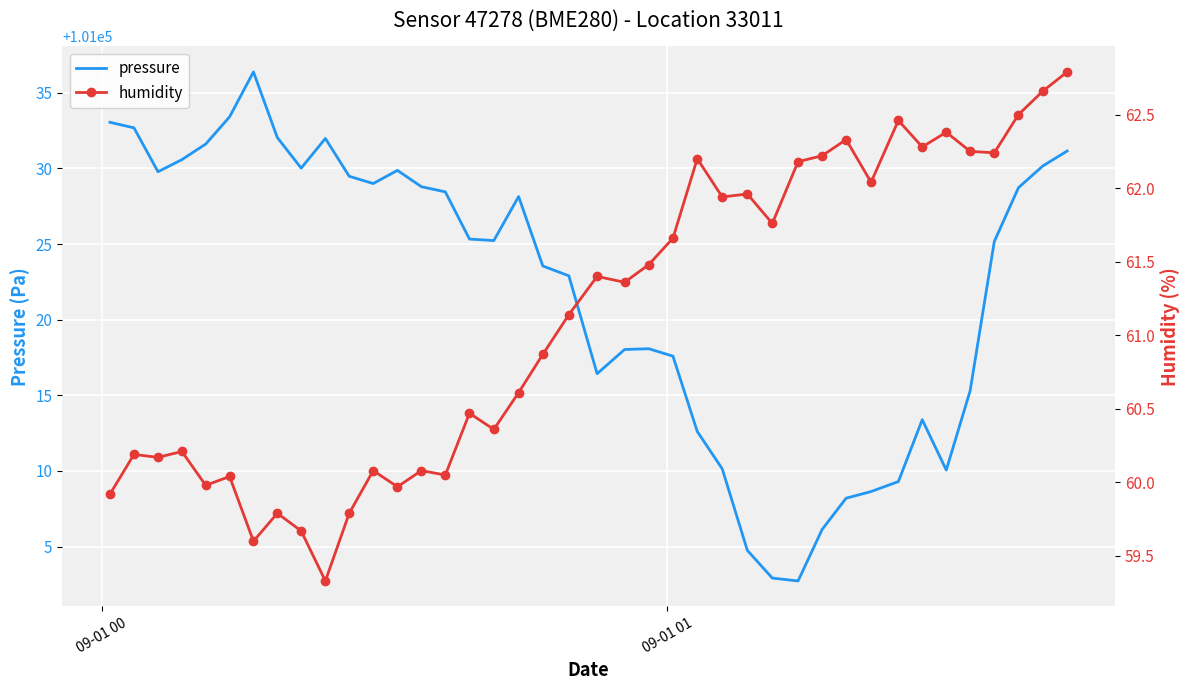

What is the minimum value for pressure?

101002.7